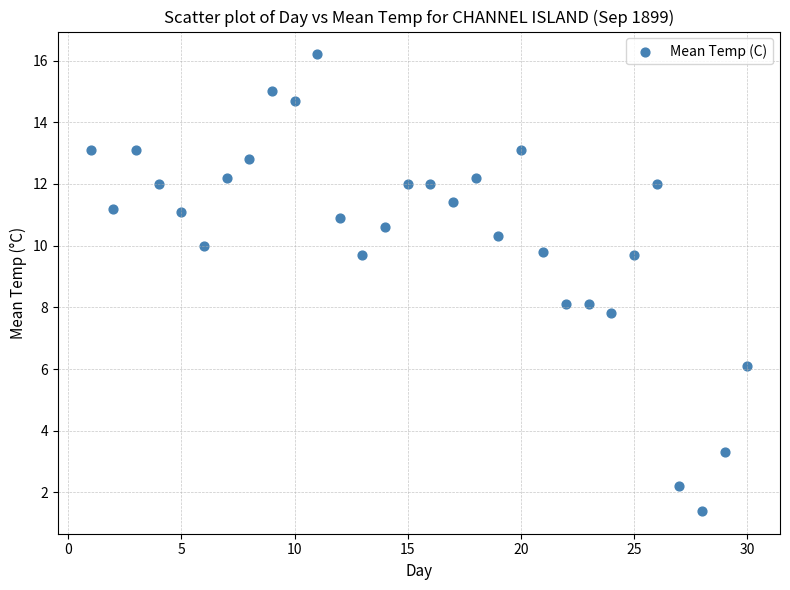

What is the range of X values (max minus min)?

29.0